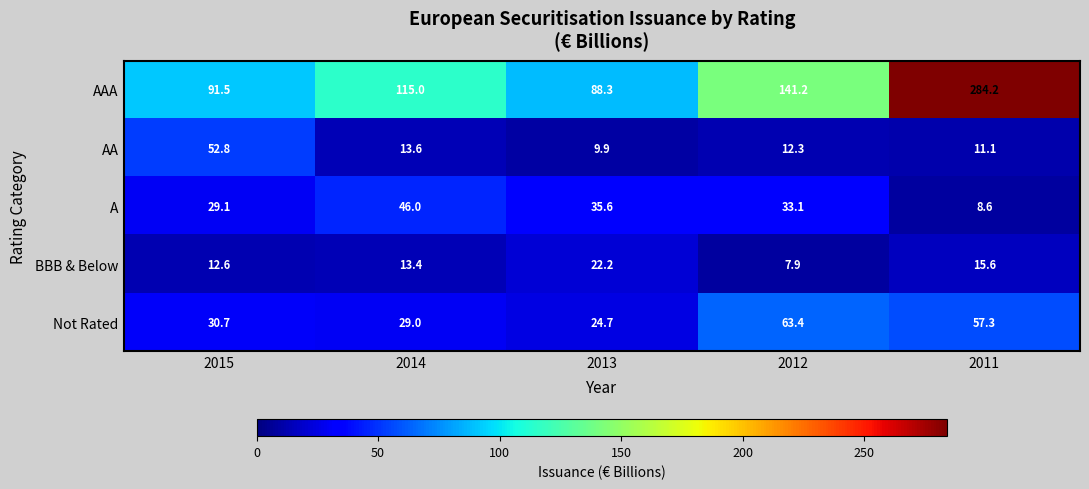

At which label is AAA closest to 186?

2012